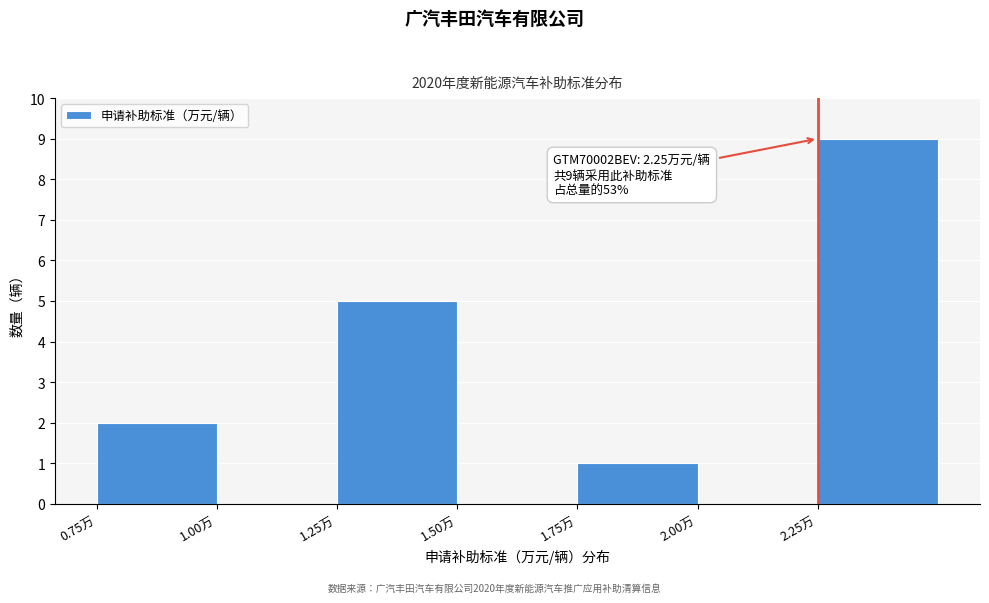

Over which range of the x-axis is the bar tallest?

2.25 to 2.50